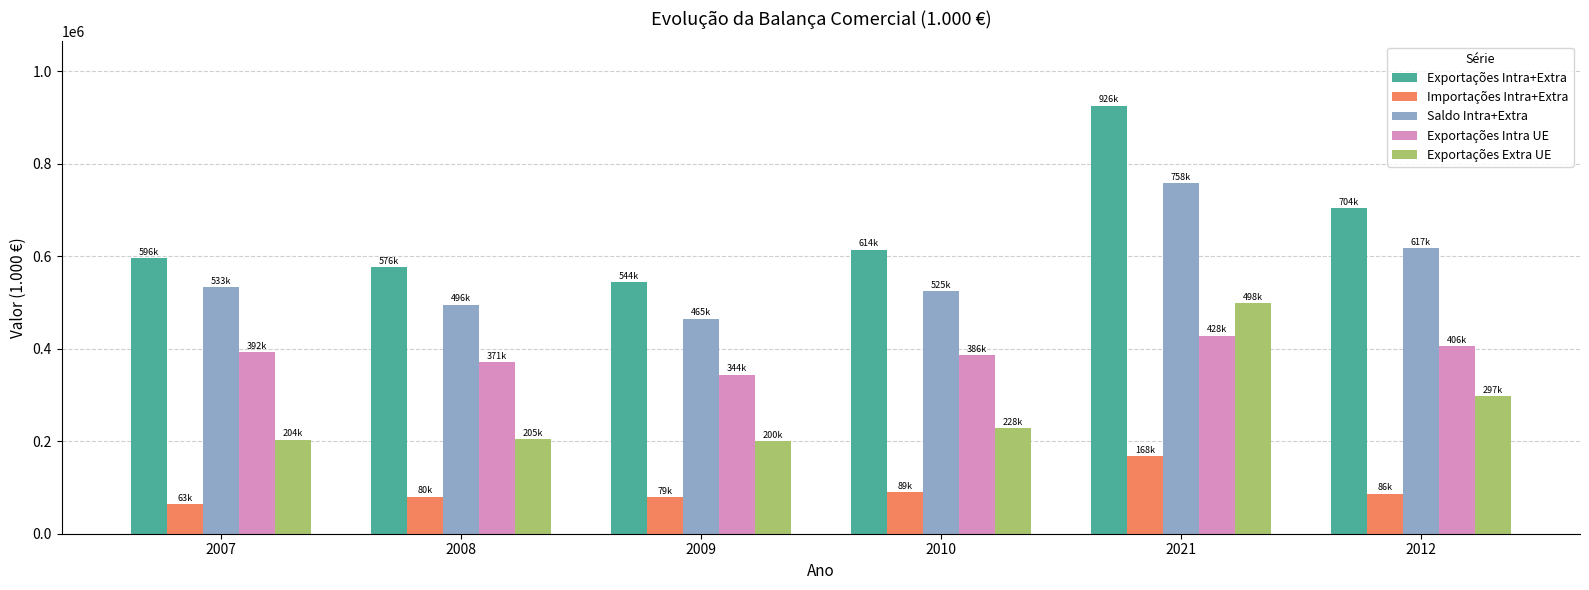

What is the difference between the second highest and second lowest values in the Saldo Intra+Extra series?

121530.6